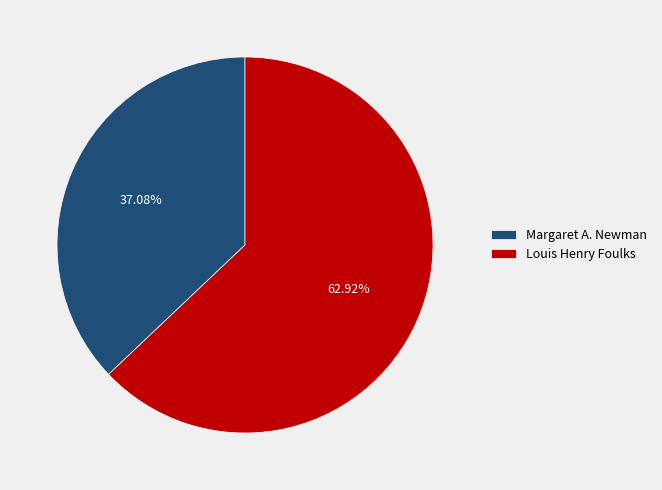

Which slice is the smallest?

Margaret A. Newman